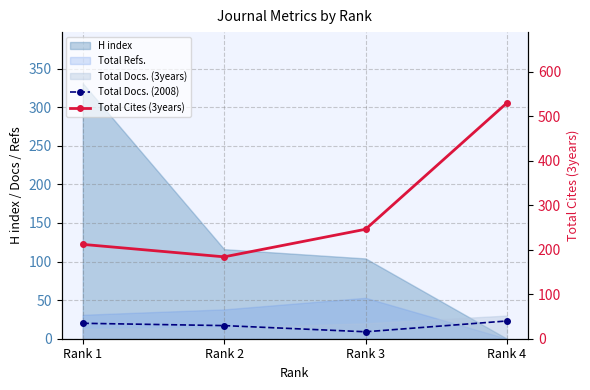

Which category has the highest value across all series?

Rank 4